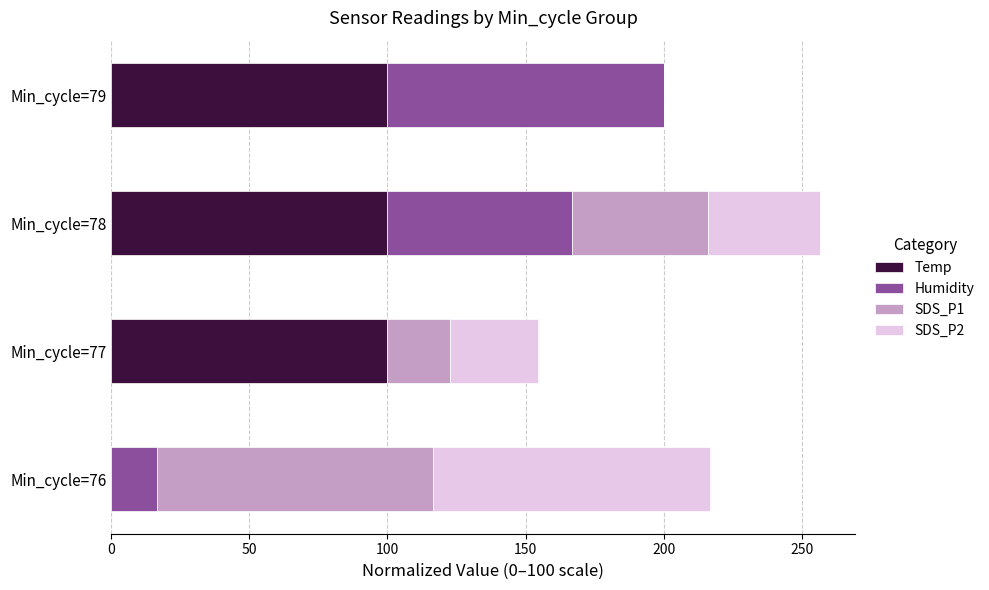

True or false: Temp has a value of 100.0 at Min_cycle=79.

True